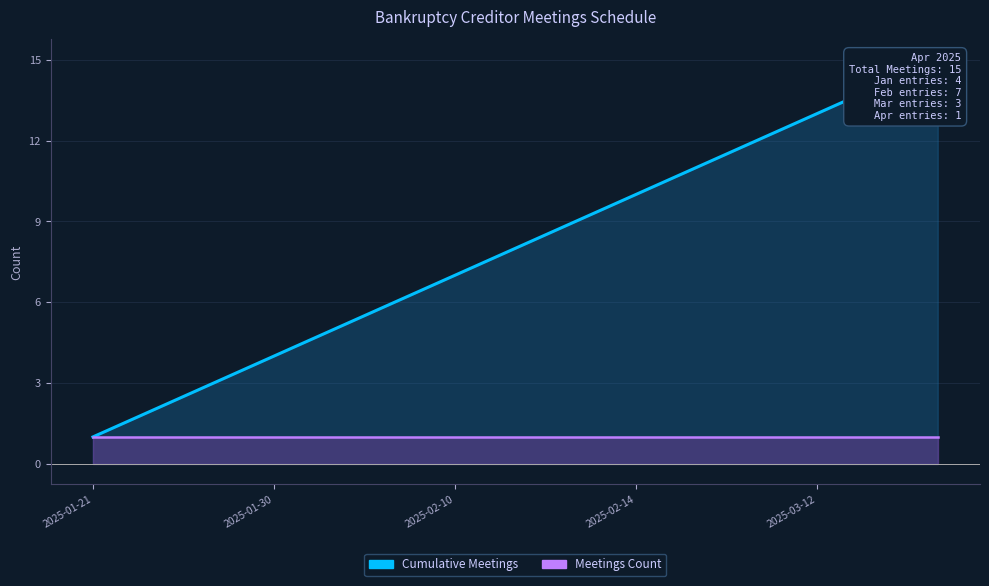

What is the change in value from 2025-02-14 to 2025-04-02?

+5